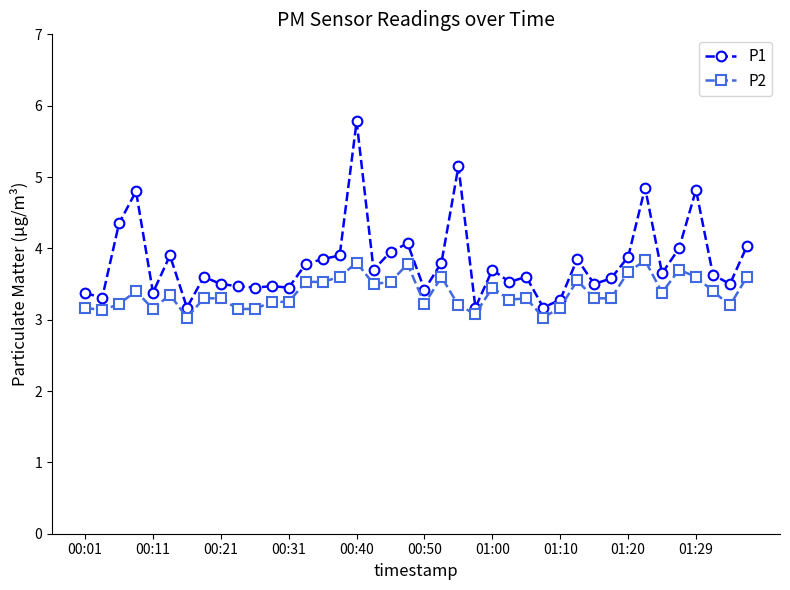

True or false: P2 has more than 1 interior local peaks.

True